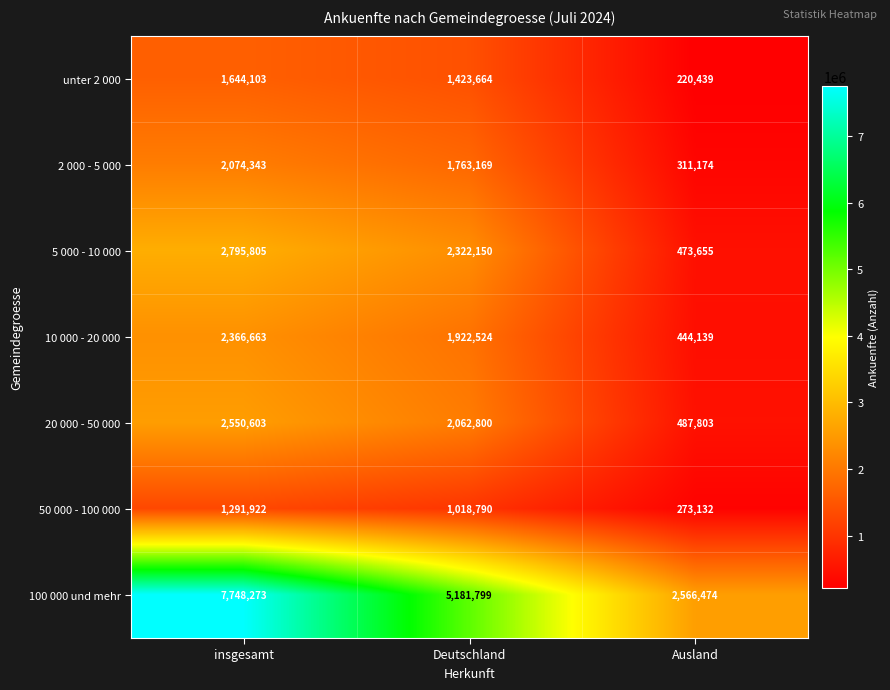

What is the difference between the maximum and second lowest values in the 100 000 und mehr series?

2566474